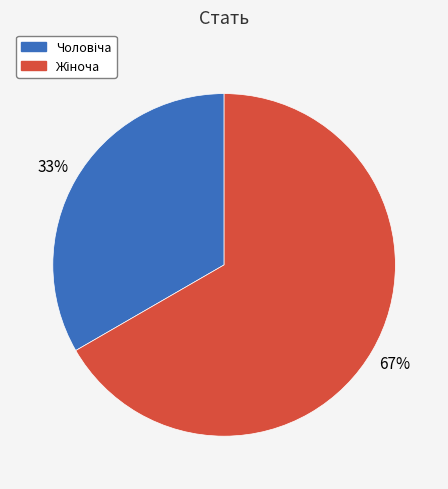

To the nearest percent, what is the average slice percentage?

50%